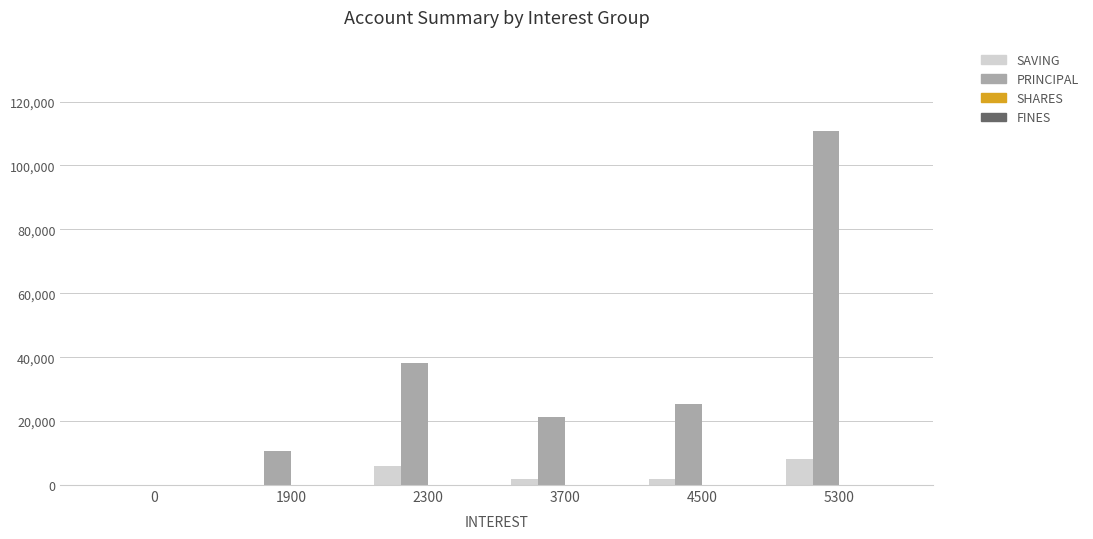

What is the total value across all series at 2300?

44100